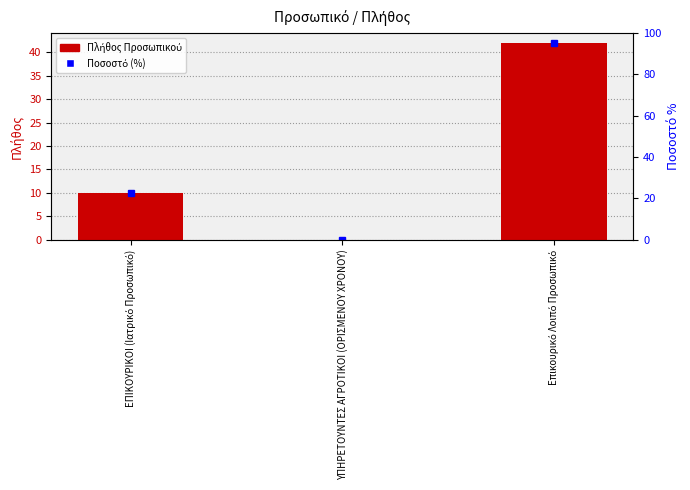

What is the average value?

17